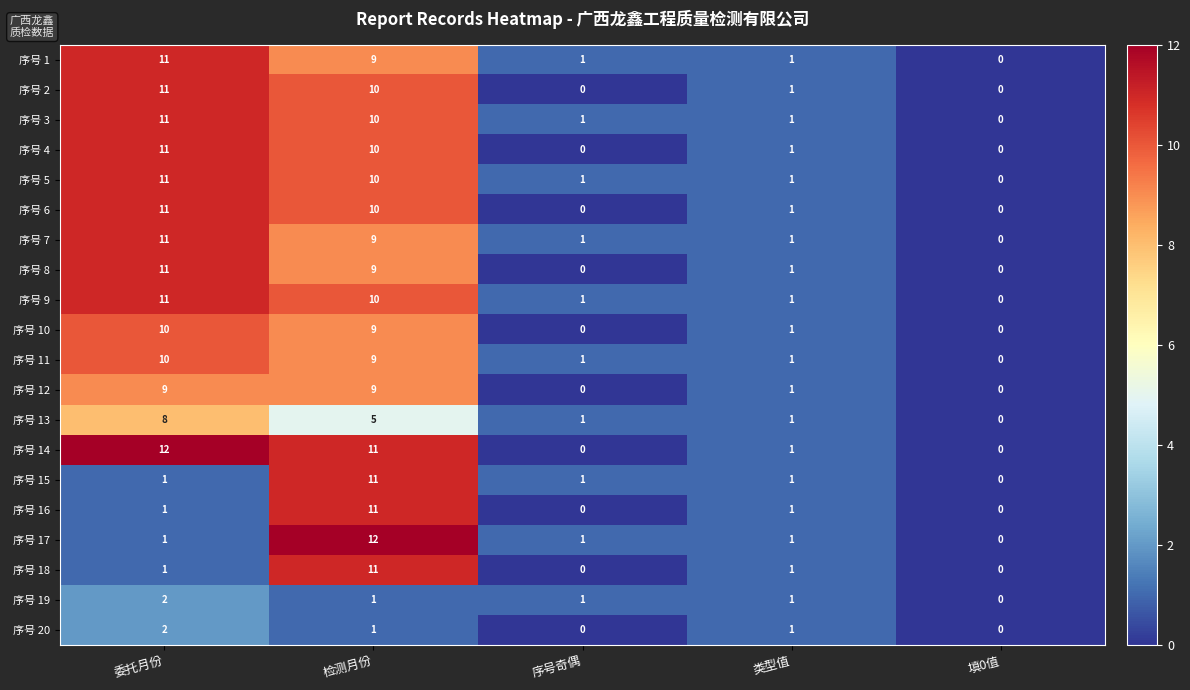

At which label does 序号 2 first exceed 1?

委托月份